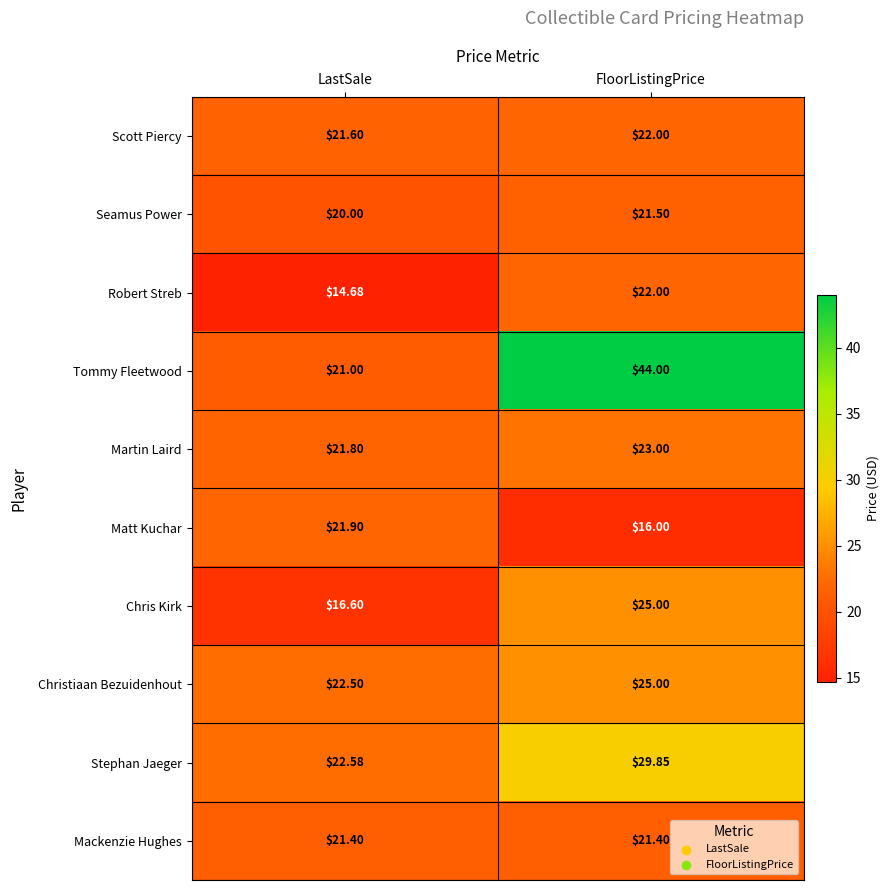

Rank the categories by Christiaan Bezuidenhout value from highest to lowest.

FloorListingPrice, LastSale